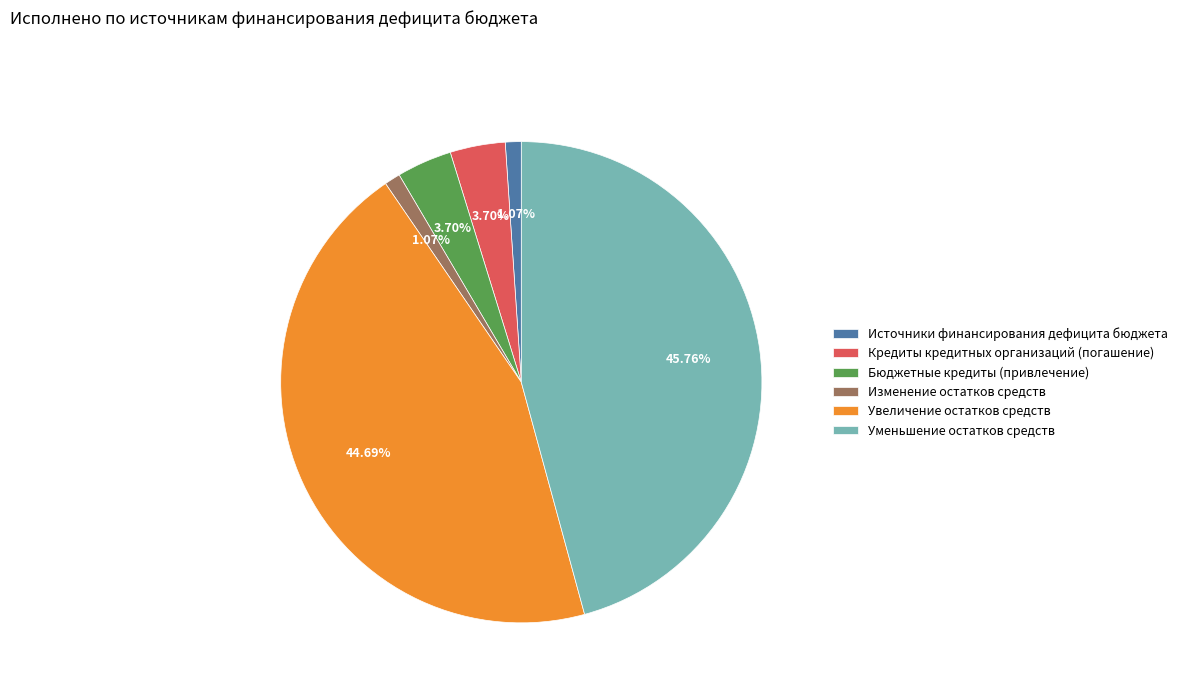

Combined, do Уменьшение остатков средств and Увеличение остатков средств account for over 50%?

Yes